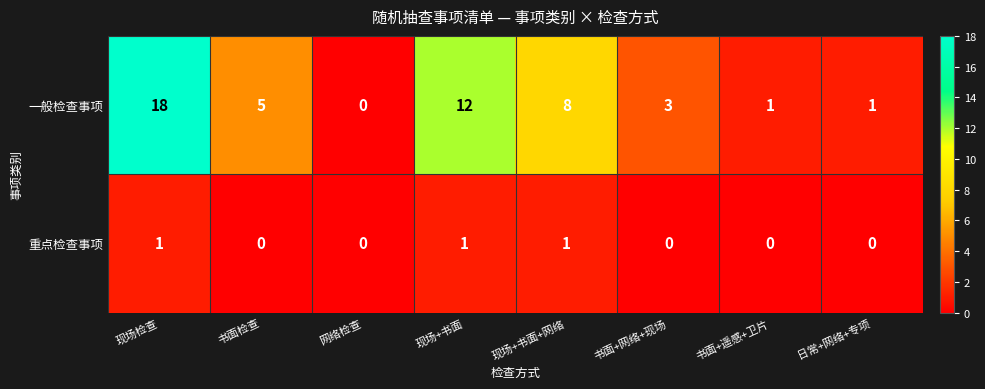

Rank the series at 现场检查 from highest to lowest value.

一般检查事项, 重点检查事项